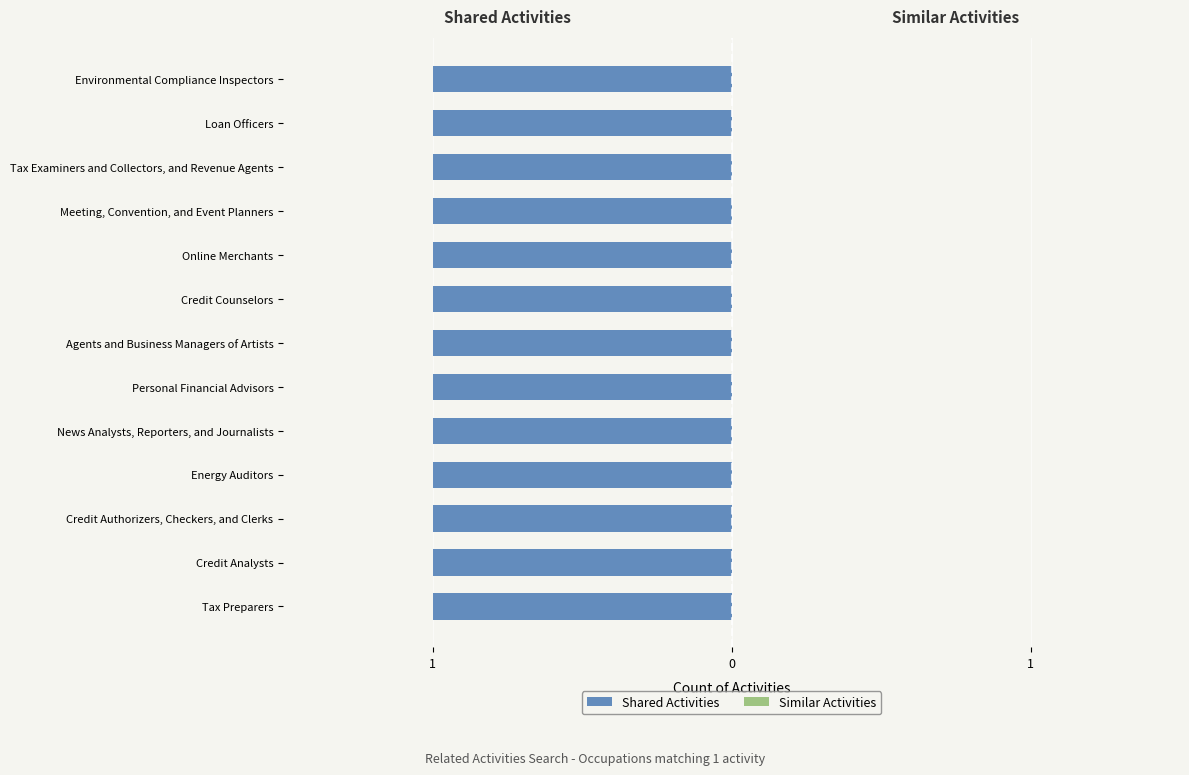

How many categories are shown in the chart?

13